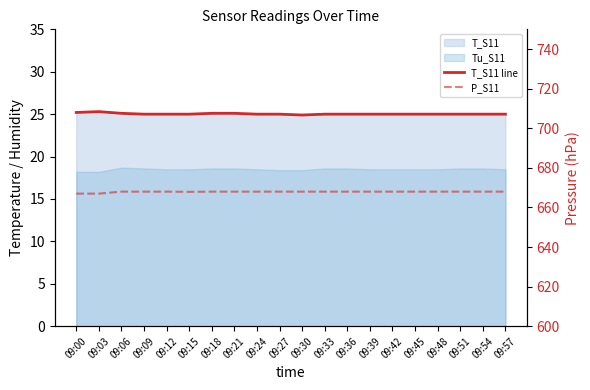

What is the difference between the T_S11 line values at 09:18 and 09:48?

0.1